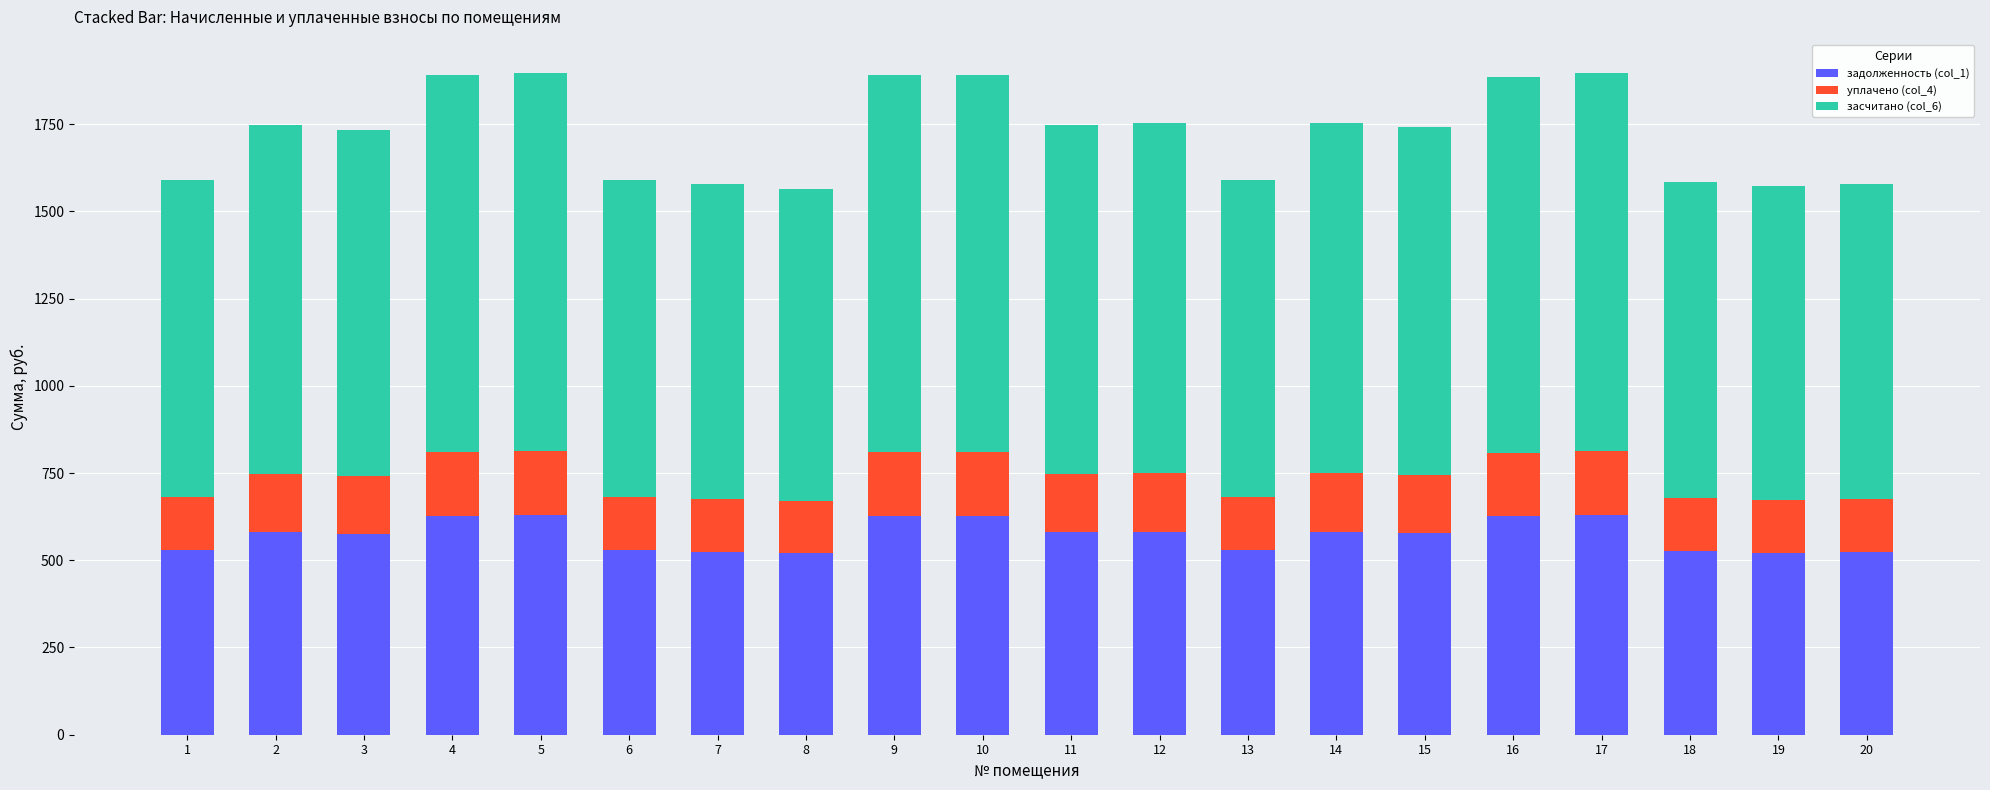

What is the lowest value of the задолженность (col_1) series?

520.0